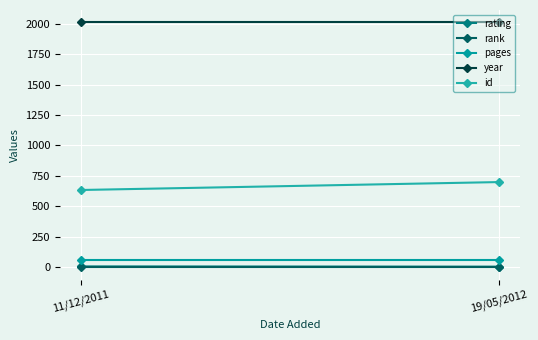

Rank the categories by id value from highest to lowest.

19/05/2012, 11/12/2011